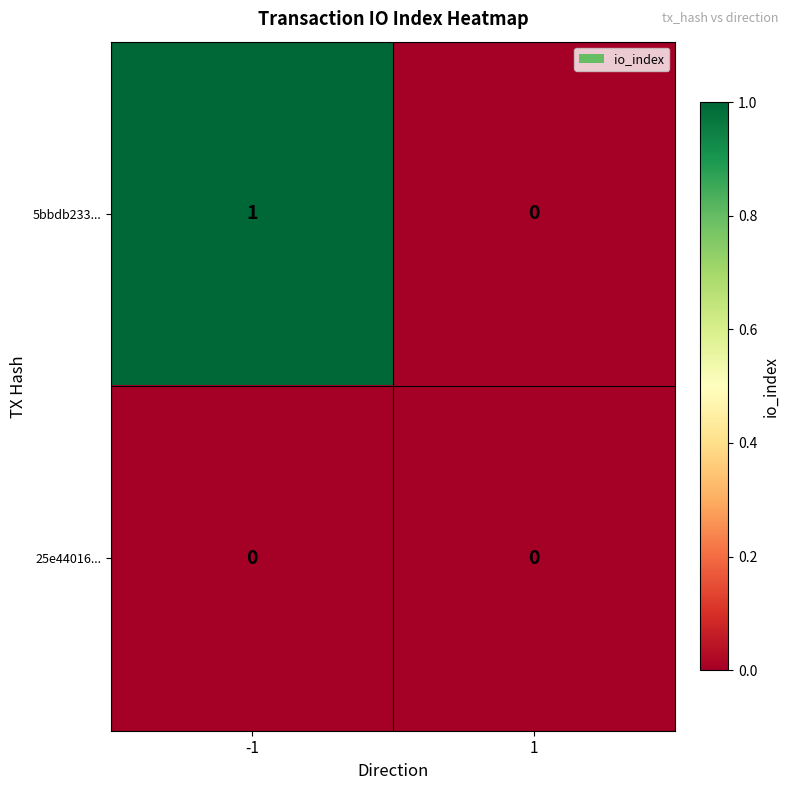

Which series has the widest spread of values?

5bbdb233...